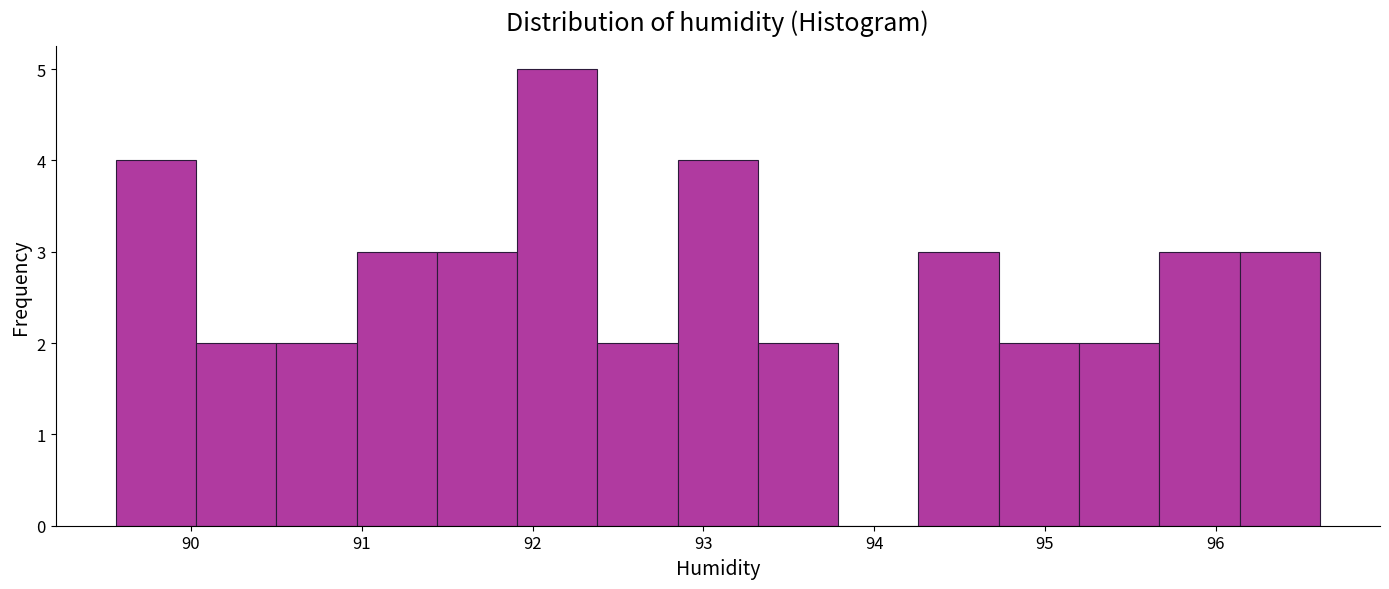

Reading left to right, transcribe this chart: for each bar, give the range it covers on the x-axis and its height. Neither the bar edges nor the heights are printed on the chart, so give them approximately, as read against the axes.

89.56 to 90.03: 4
90.03 to 90.50: 2
90.50 to 90.97: 2
90.97 to 91.44: 3
91.44 to 91.91: 3
91.91 to 92.38: 5
92.38 to 92.85: 2
92.85 to 93.32: 4
93.32 to 93.79: 2
93.79 to 94.26: 0
94.26 to 94.73: 3
94.73 to 95.20: 2
95.20 to 95.67: 2
95.67 to 96.14: 3
96.14 to 96.61: 3